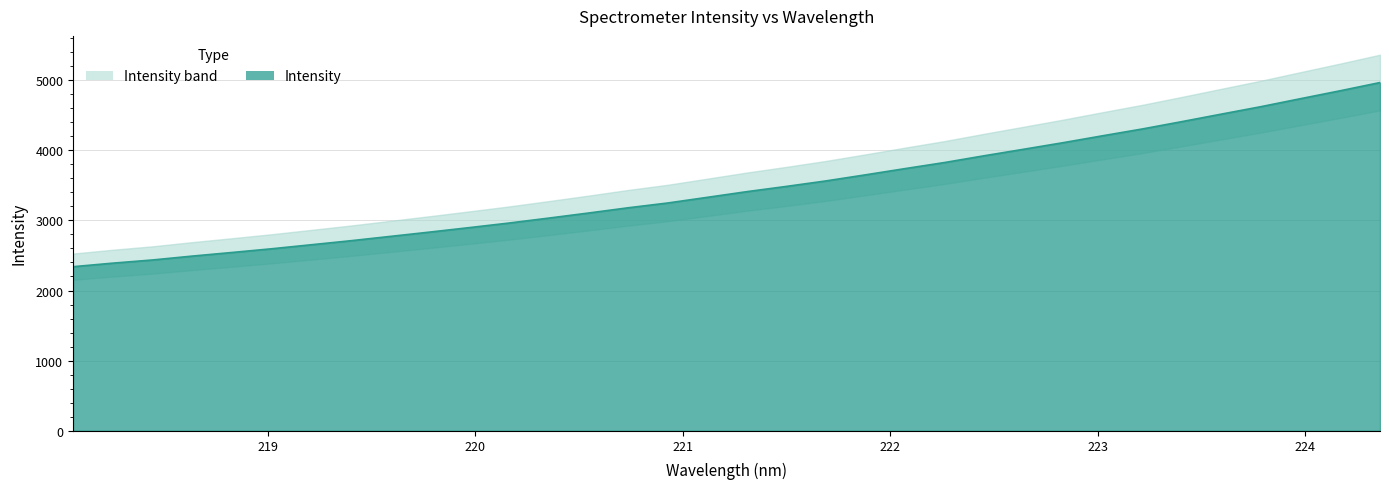

What is the sum of the values at 220.9264 and 222.263?

7074.1